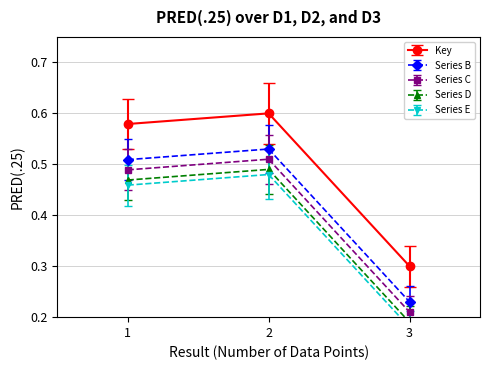

Which label corresponds to the largest value in the chart?

2